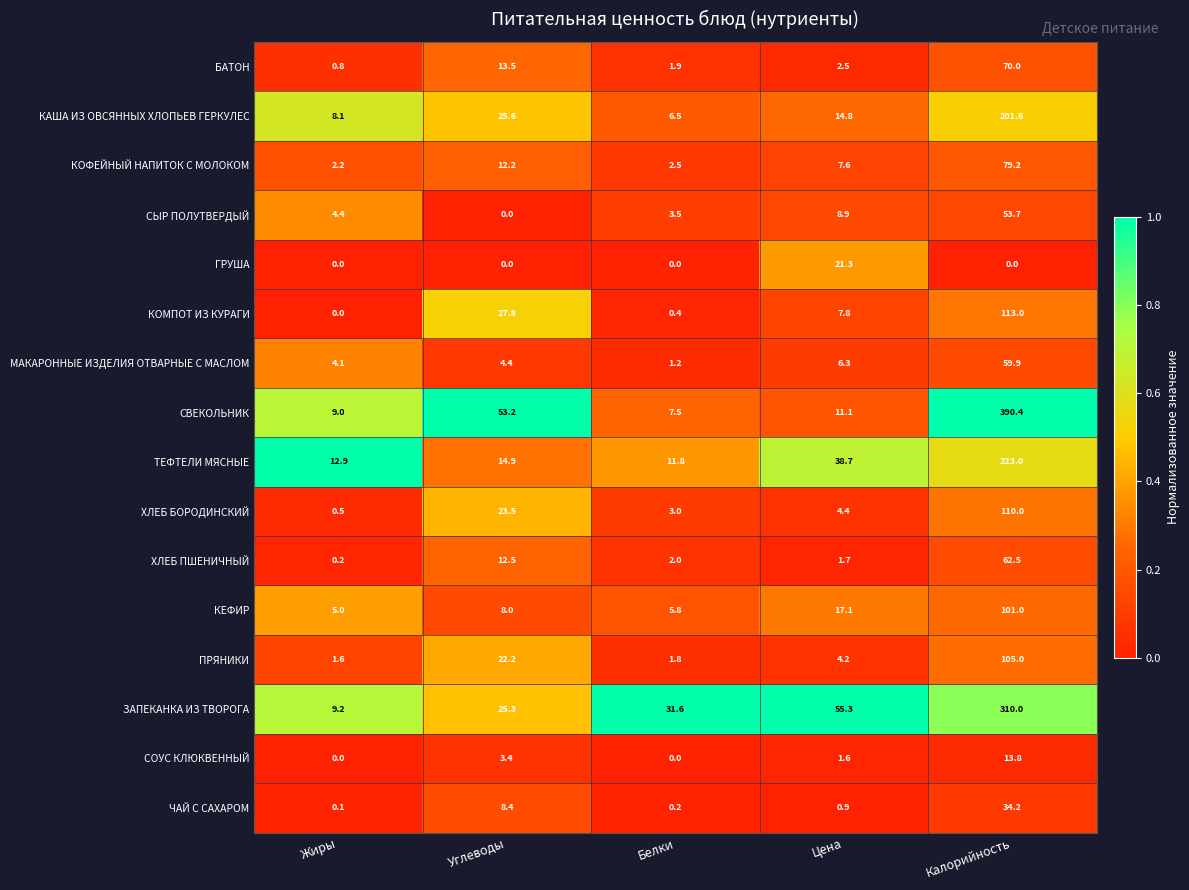

At which label does КОМПОТ ИЗ КУРАГИ first exceed 7?

Углеводы